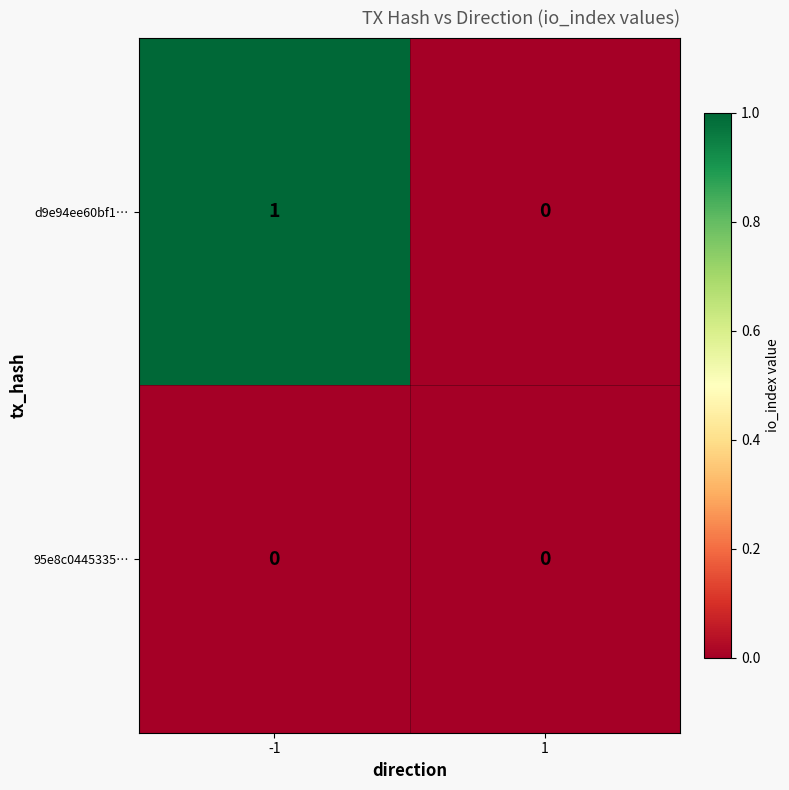

Rank the series by their average value, from highest to lowest.

d9e94ee60bf1…, 95e8c0445335…